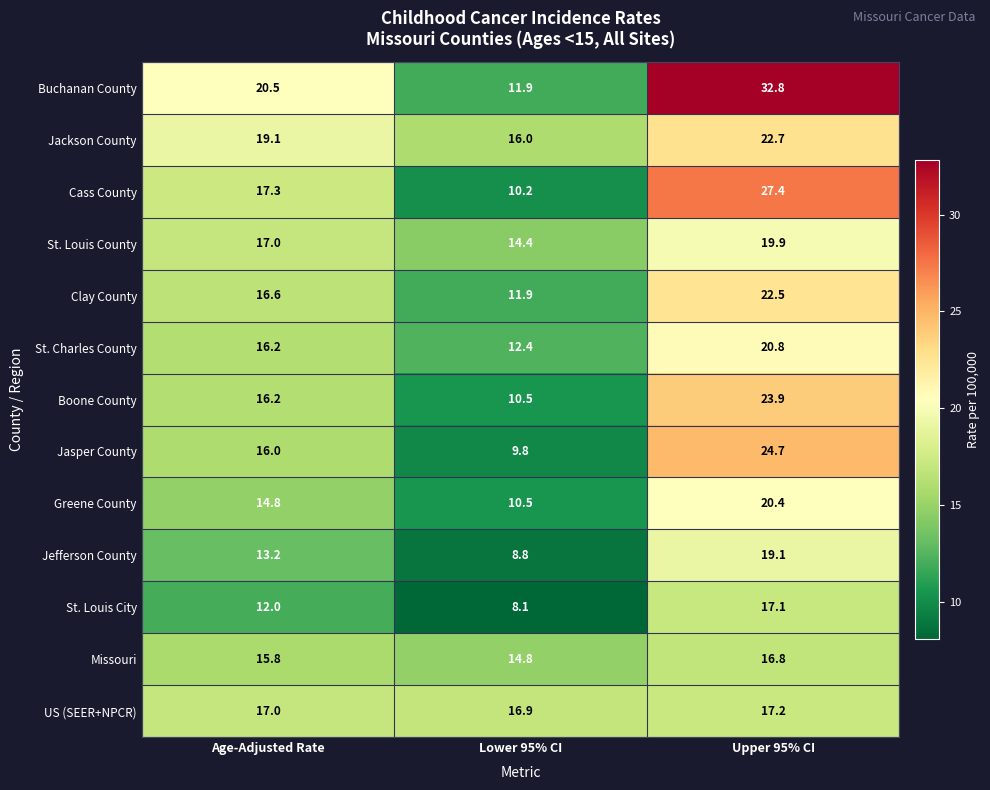

Rank the series by their maximum value, from lowest to highest.

Missouri, St. Louis City, US (SEER+NPCR), Jefferson County, St. Louis County, Greene County, St. Charles County, Clay County, Jackson County, Boone County, Jasper County, Cass County, Buchanan County